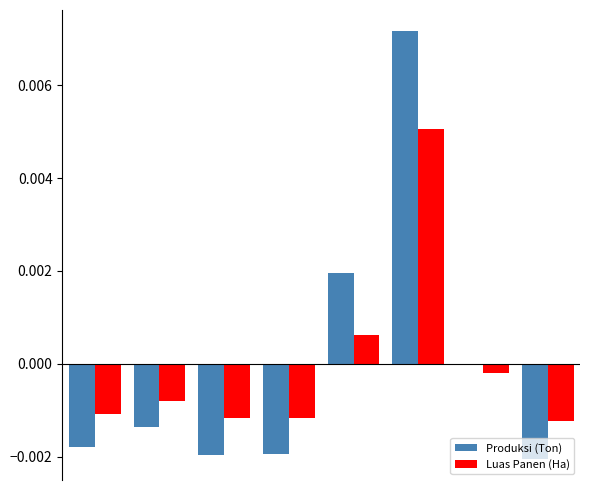

Reading right to left, list all the values displayed in this chart.

Produksi (Ton): 7=-0.0	6=0.0	5=0.0	4=0.0	3=-0.0	2=-0.0	1=-0.0	0=-0.0
Luas Panen (Ha): 7=-0.0	6=-0.0	5=0.0	4=0.0	3=-0.0	2=-0.0	1=-0.0	0=-0.0